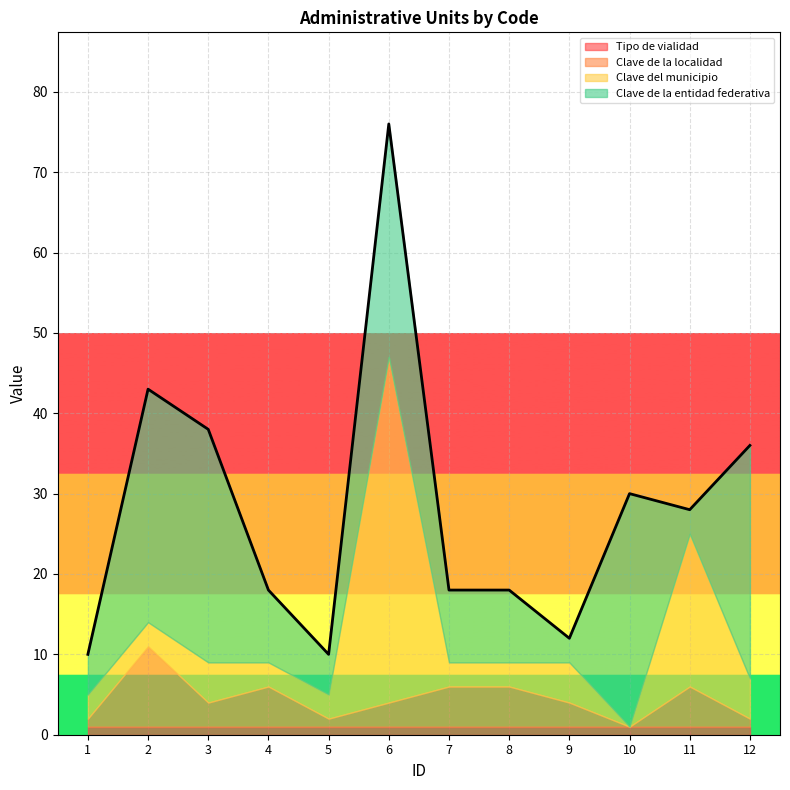

Which series ends up on top after the final intersection of Clave de la localidad and Clave de la entidad federativa?

Clave de la entidad federativa